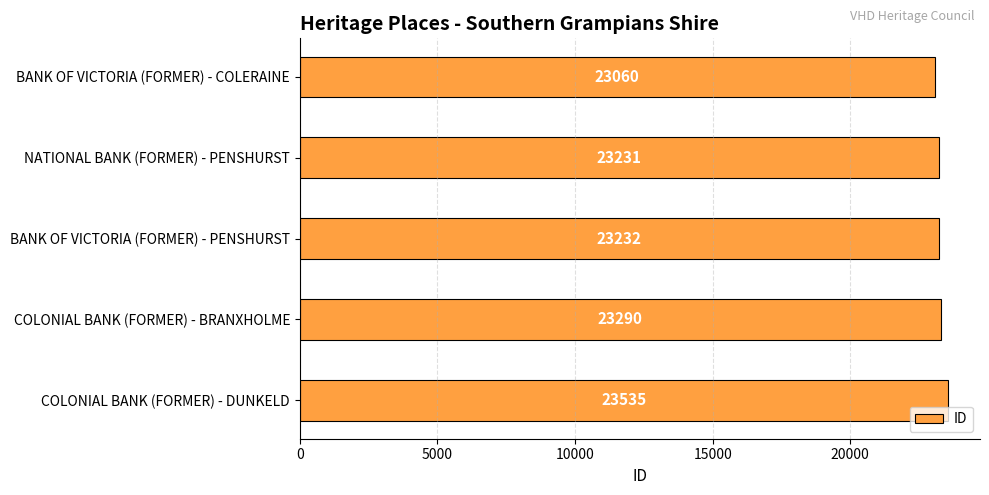

True or false: the data shows 23535 at COLONIAL BANK (FORMER) - DUNKELD.

True